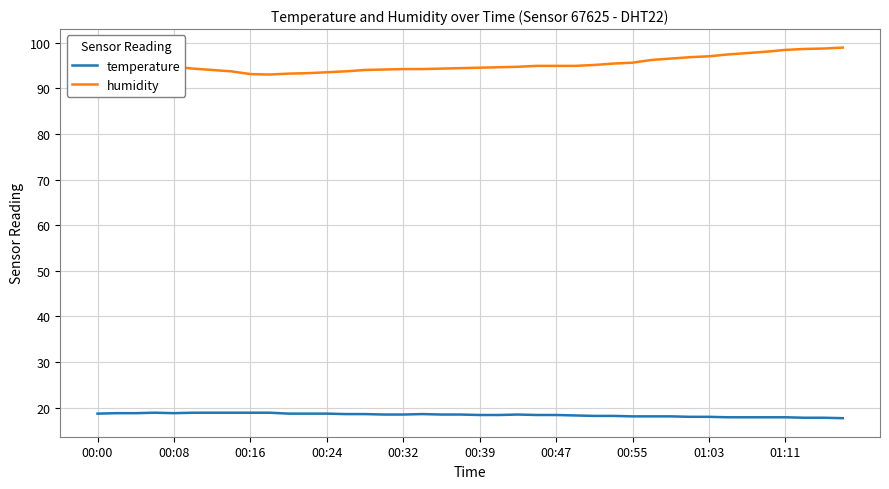

Which series has the largest total across all categories?

humidity